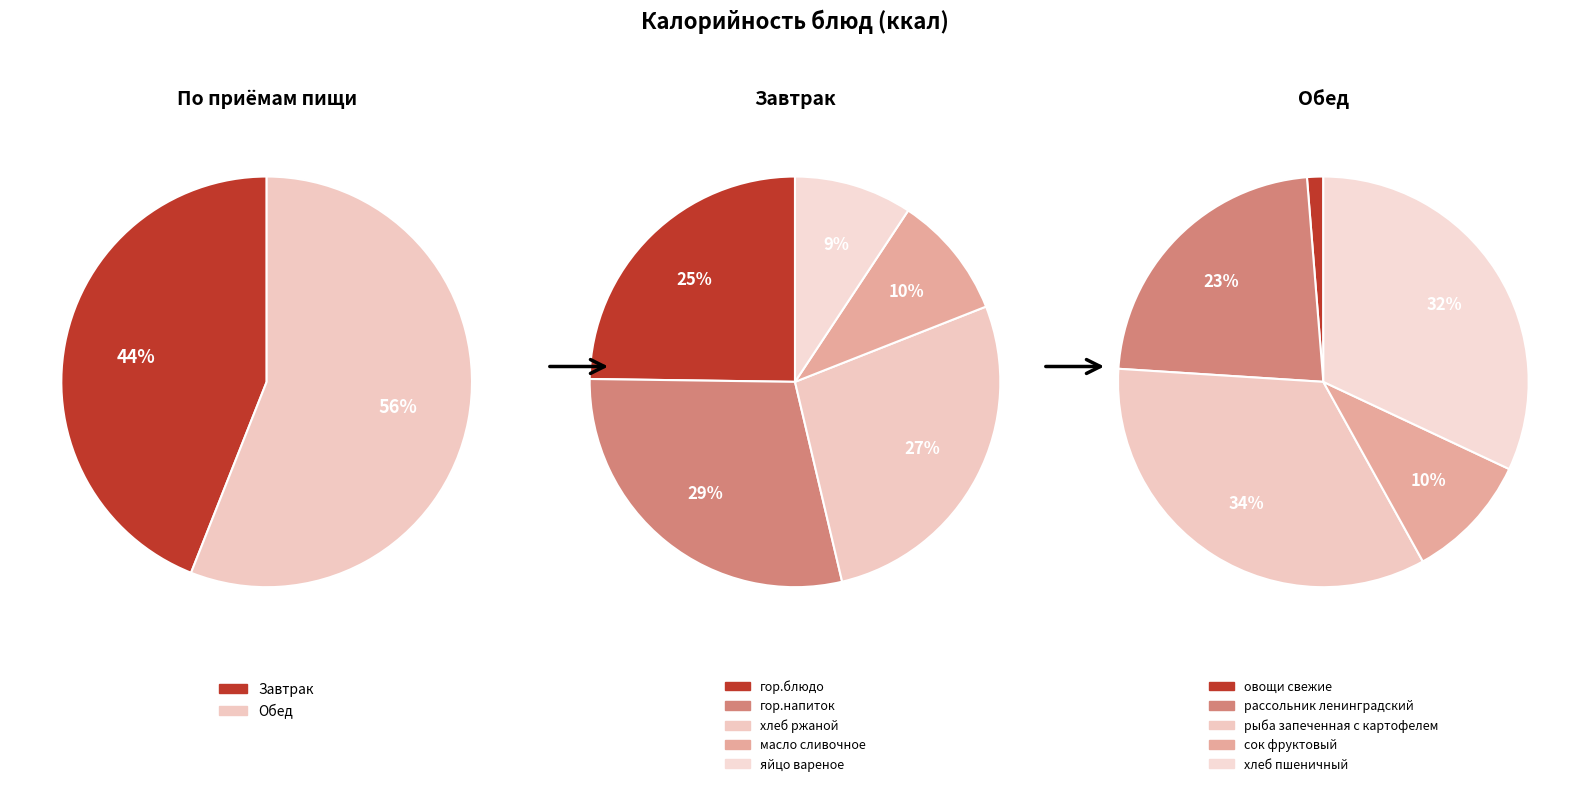

Does гор.блюдо account for over 50% of the chart?

No